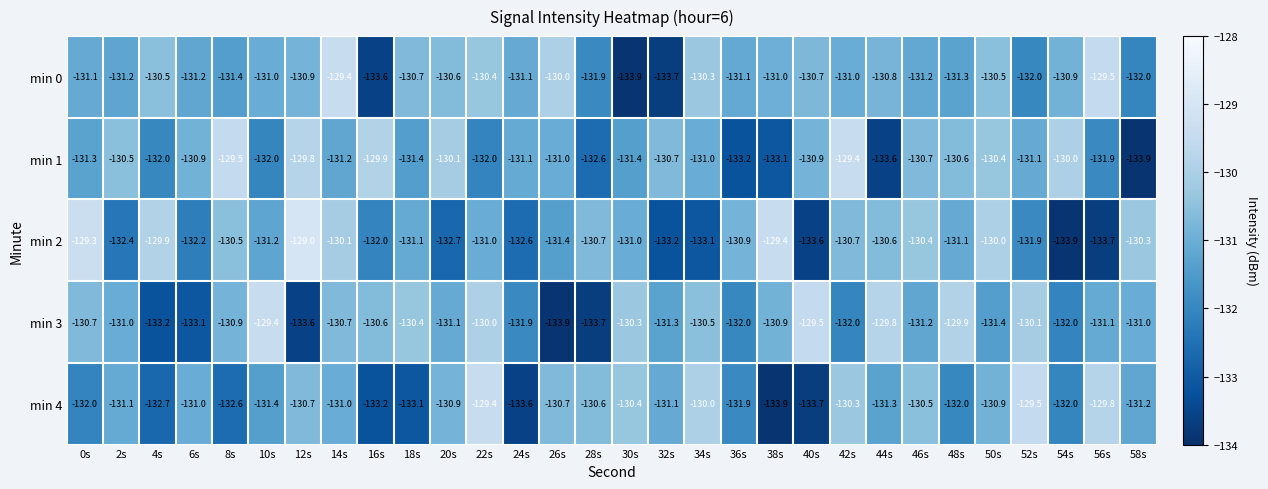

What is the difference between the maximum and minimum values in the min 1 series?

4.5